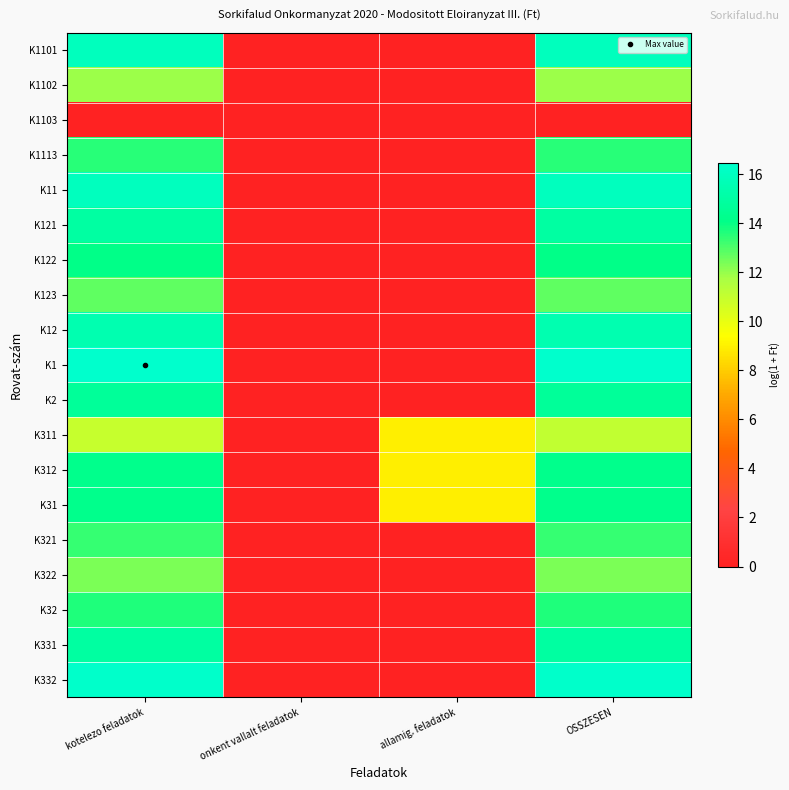

Count the number of data series in this chart.

19